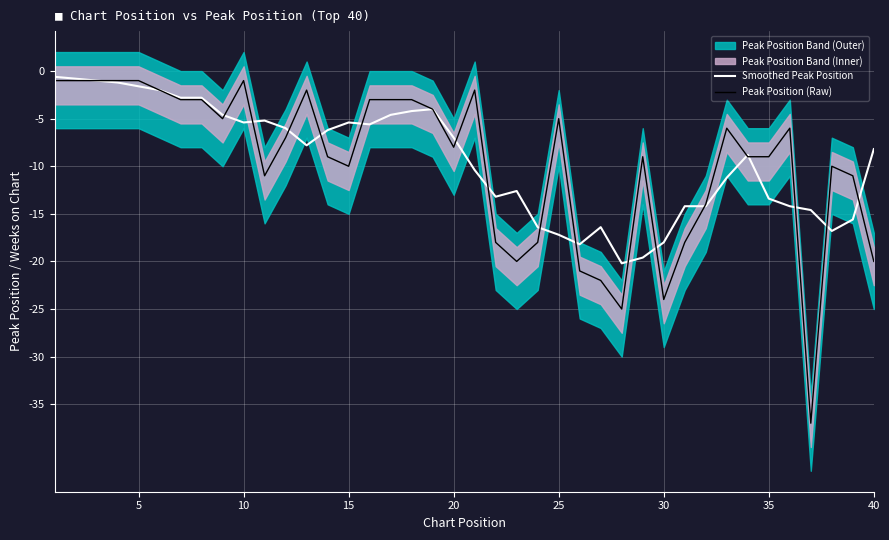

How many interior local valleys does the Smoothed Peak Position series have?

7